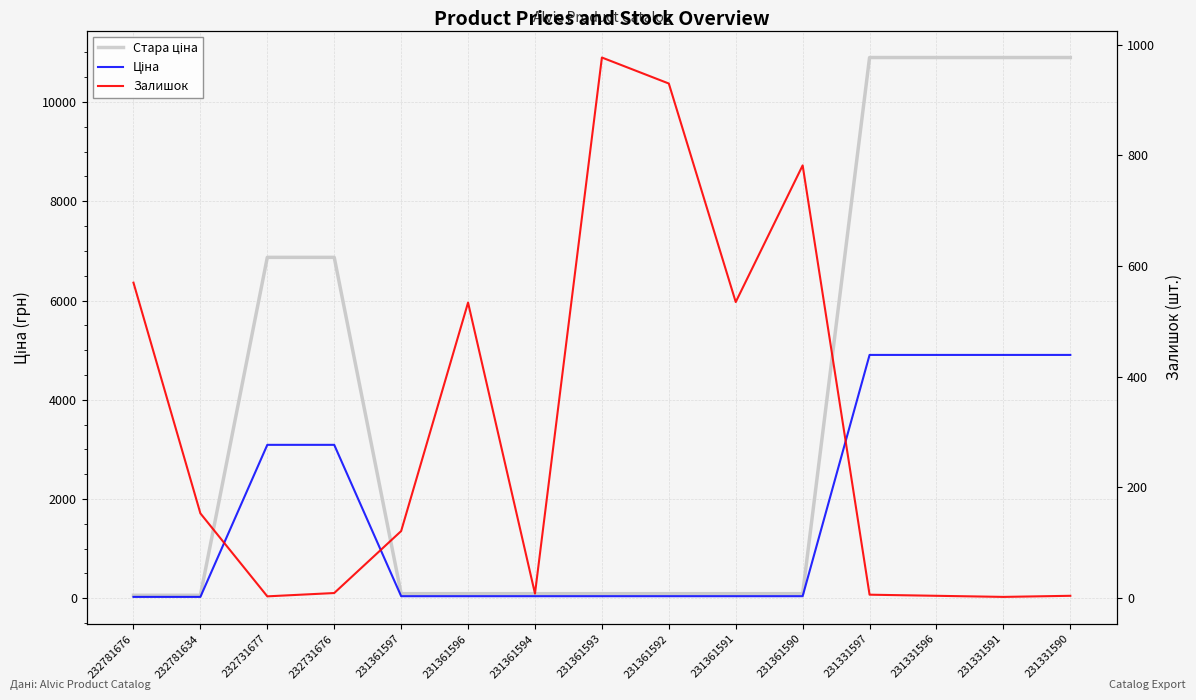

Rank the series by their average value, from highest to lowest.

Стара ціна, Ціна, Залишок